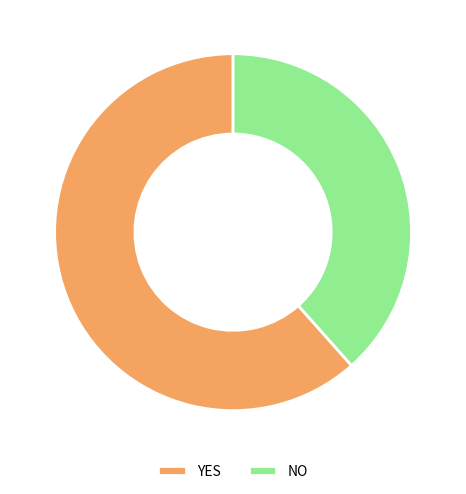

What is the largest slice in the pie chart?

YES